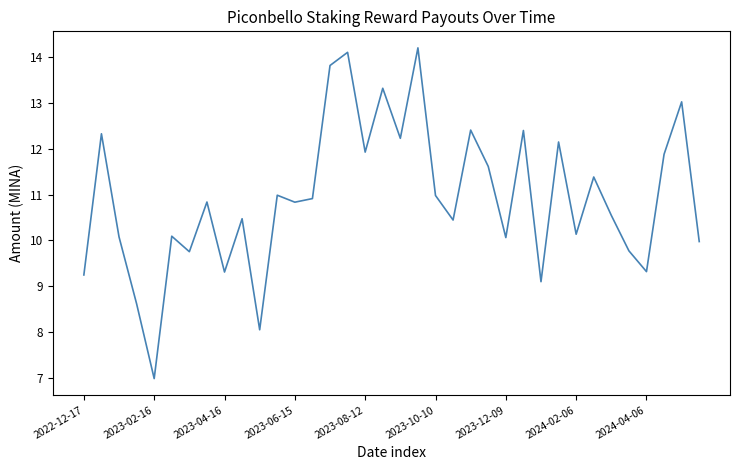

True or false: the data has more than 1 interior local peaks.

True